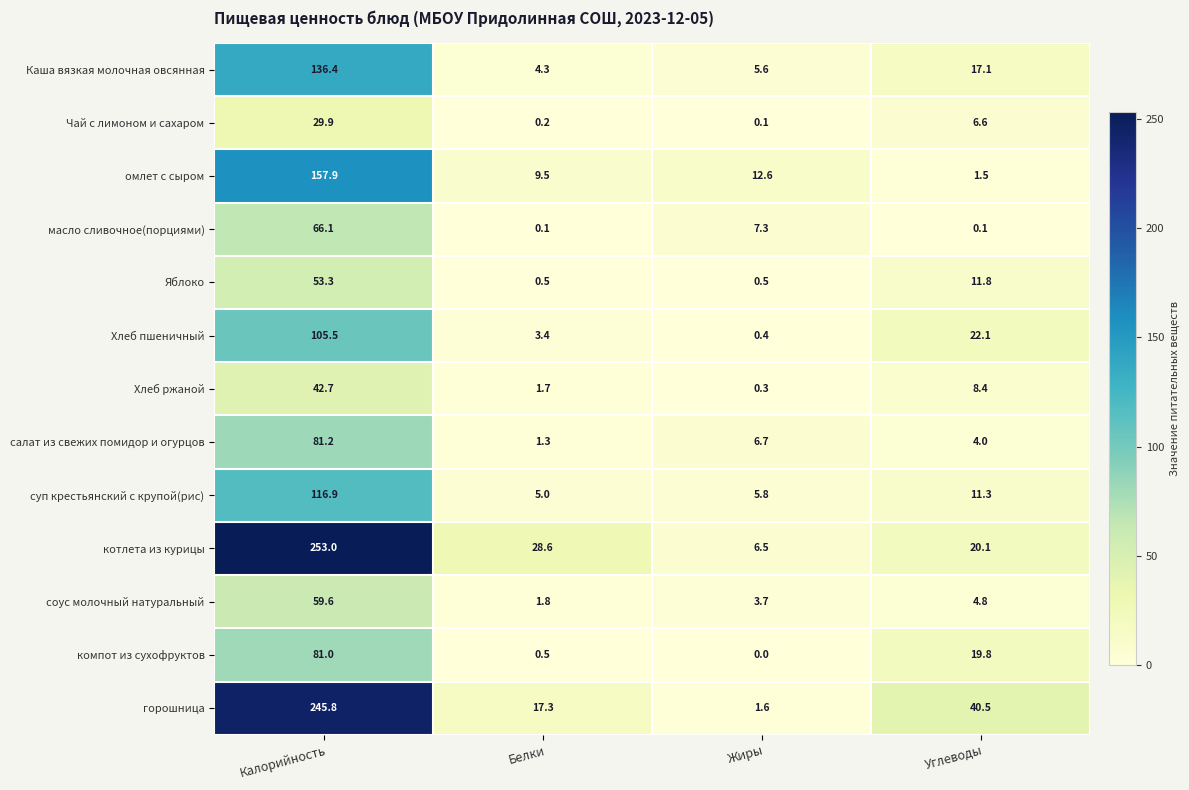

True or false: Хлеб ржаной has a value of 3.5 at Углеводы.

False